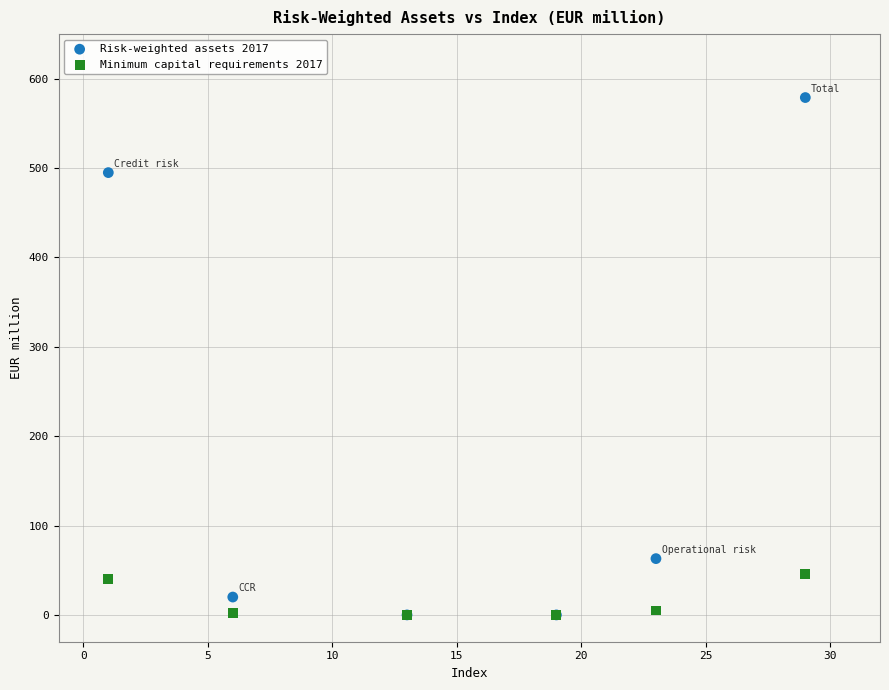

What are all the series names shown in the legend?

Risk-weighted assets 2017, Minimum capital requirements 2017